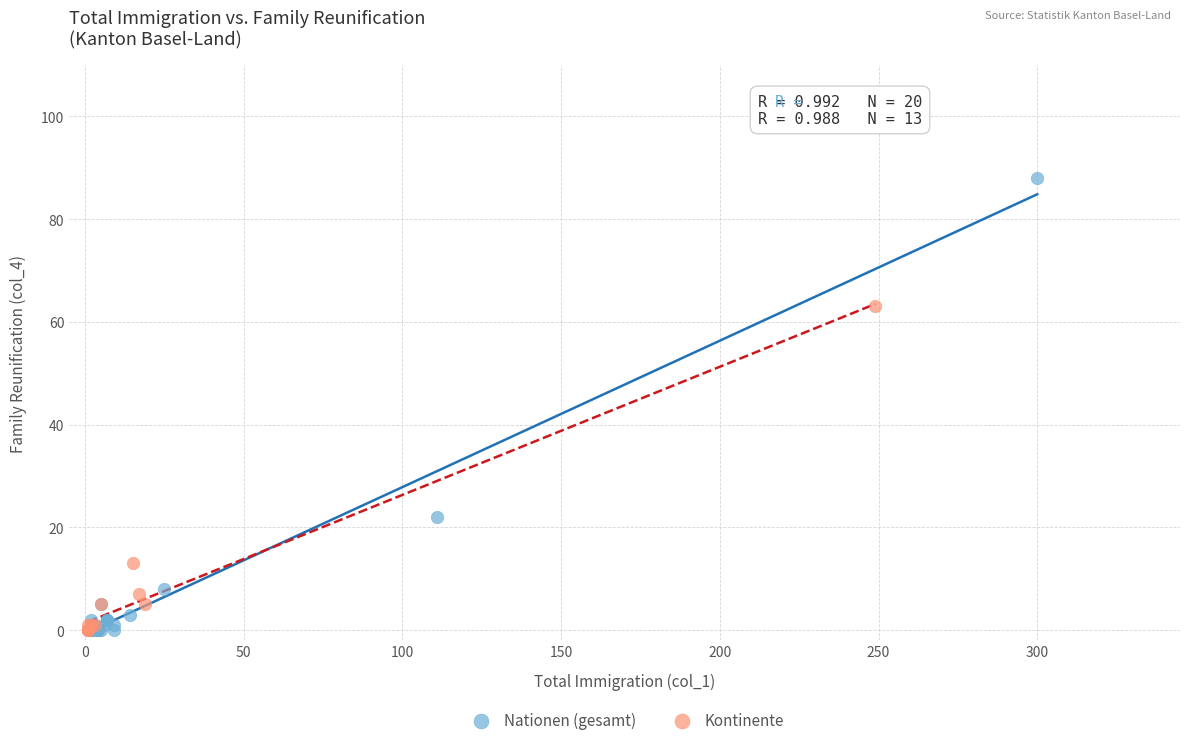

Which series has the widest spread of Y values?

Nationen (gesamt)